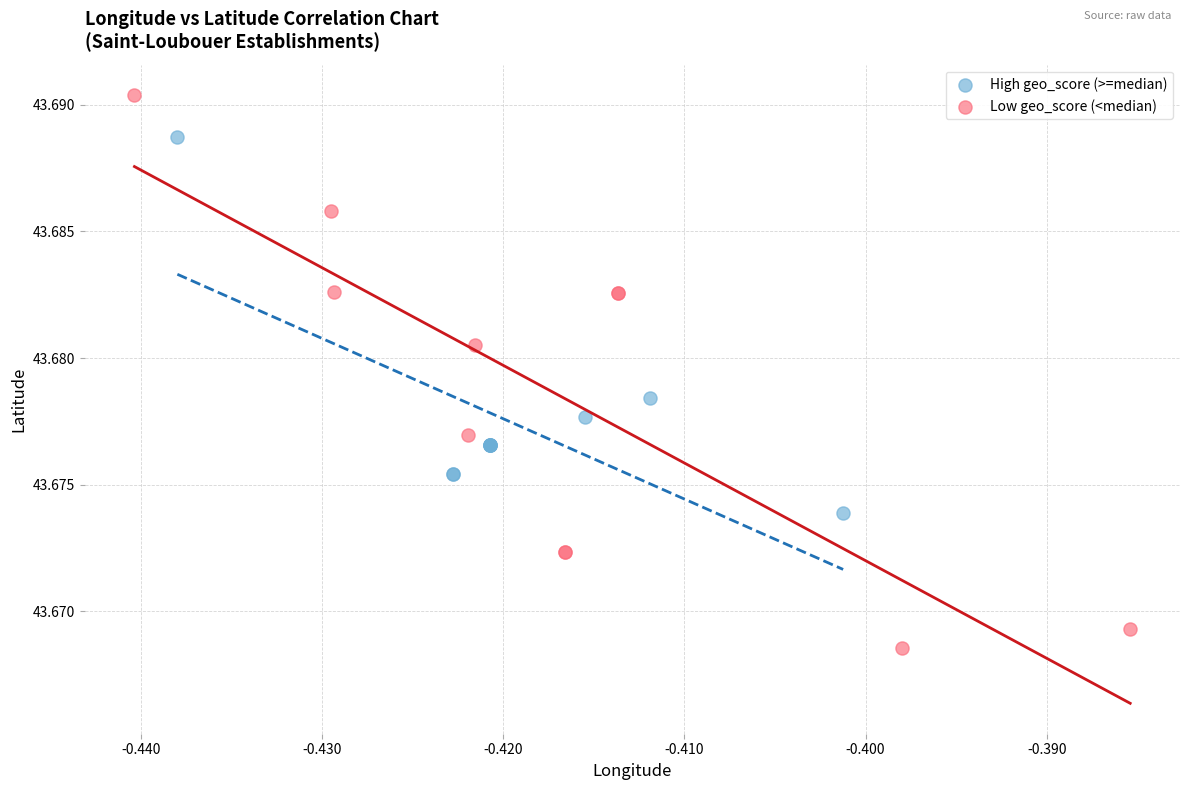

Which series contains the highest Y value?

Low geo_score (<median)